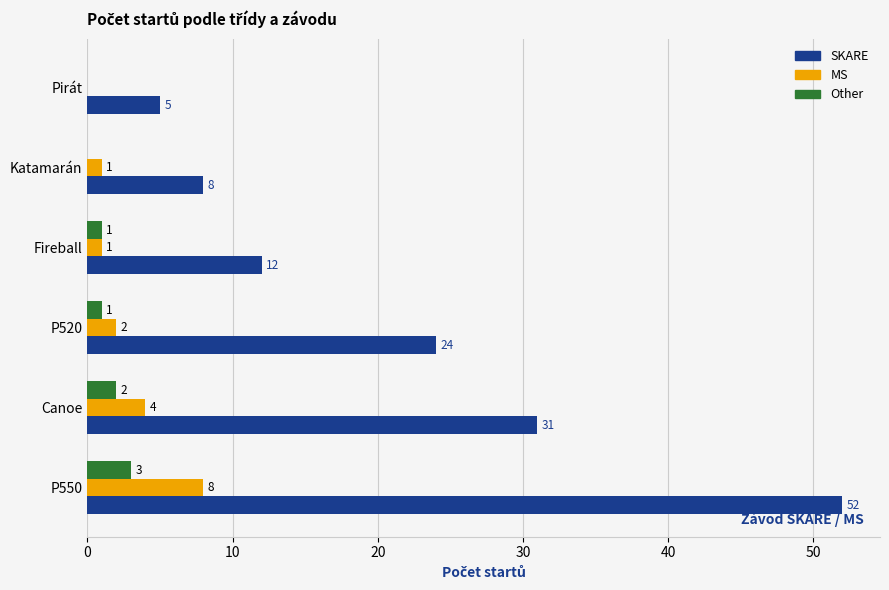

The Other series shows 1 at Fireball. True or false?

True